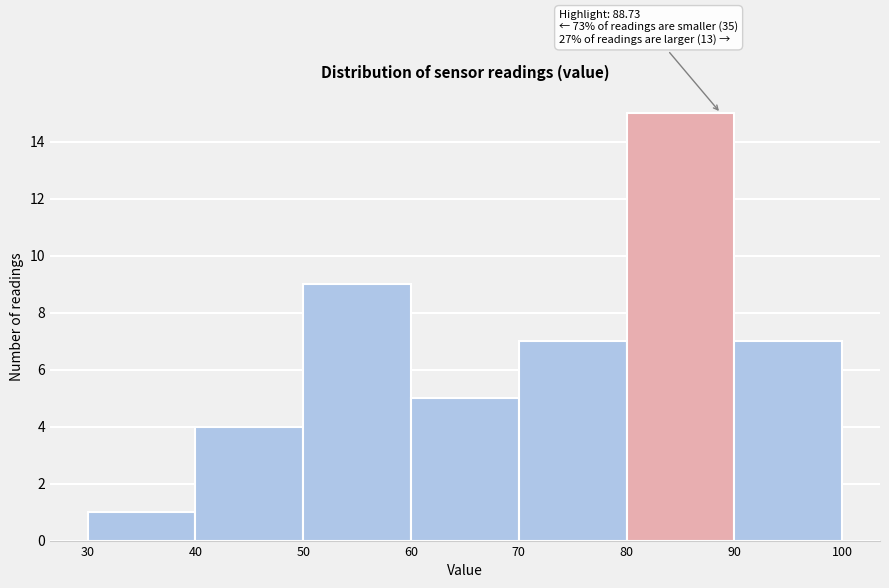

Which range on the x-axis has the tallest bar?

80 to 90